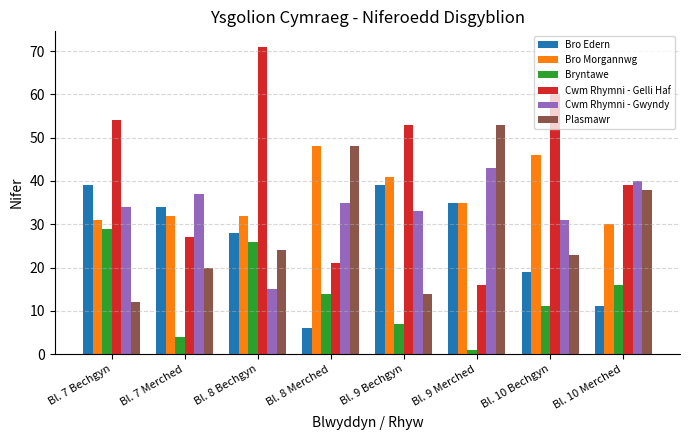

Between Bl. 8 Merched and Bl. 9 Merched, which series saw the biggest shift?

Bro Edern